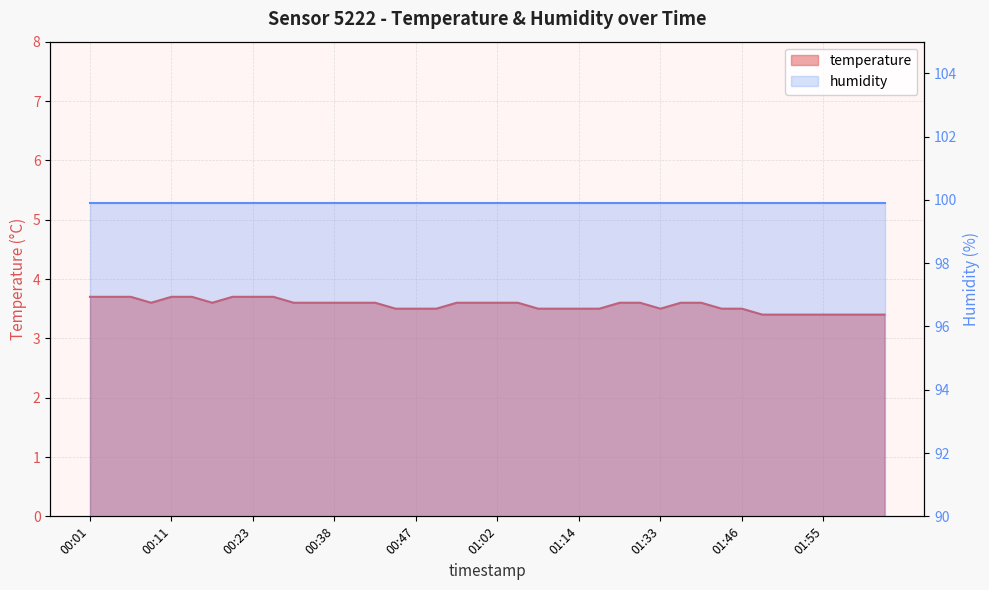

What is the approximate value at 00:30?

3.6